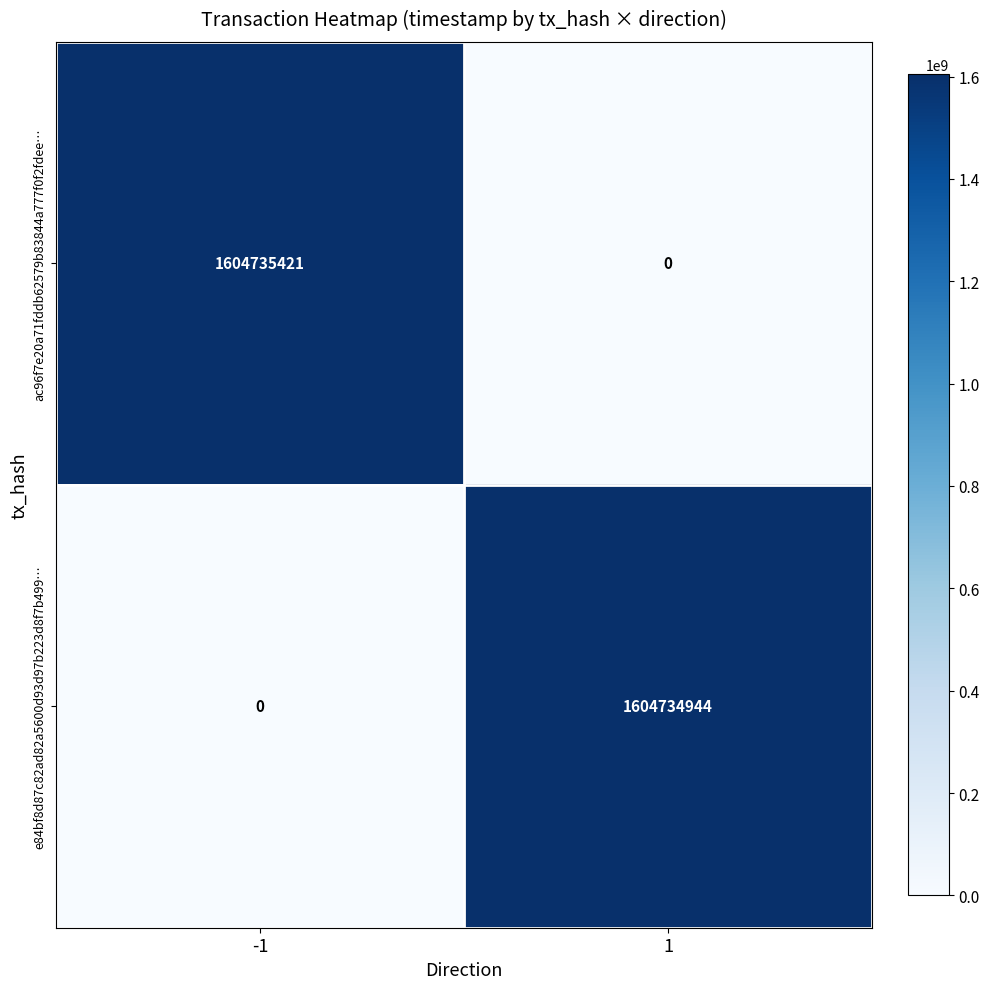

Which series has the largest total across all categories?

ac96f7e20a71fddb62579b83844a777f0f2fdee…